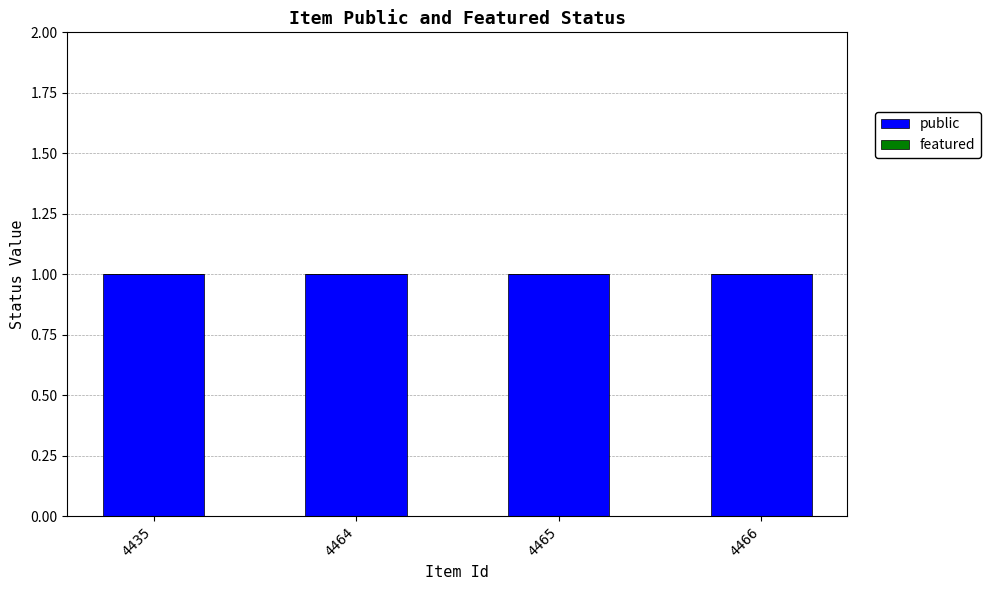

Reading left to right, what are all the values shown in this chart?

public: 4435=1	4464=1	4465=1	4466=1
featured: 4435=0	4464=0	4465=0	4466=0